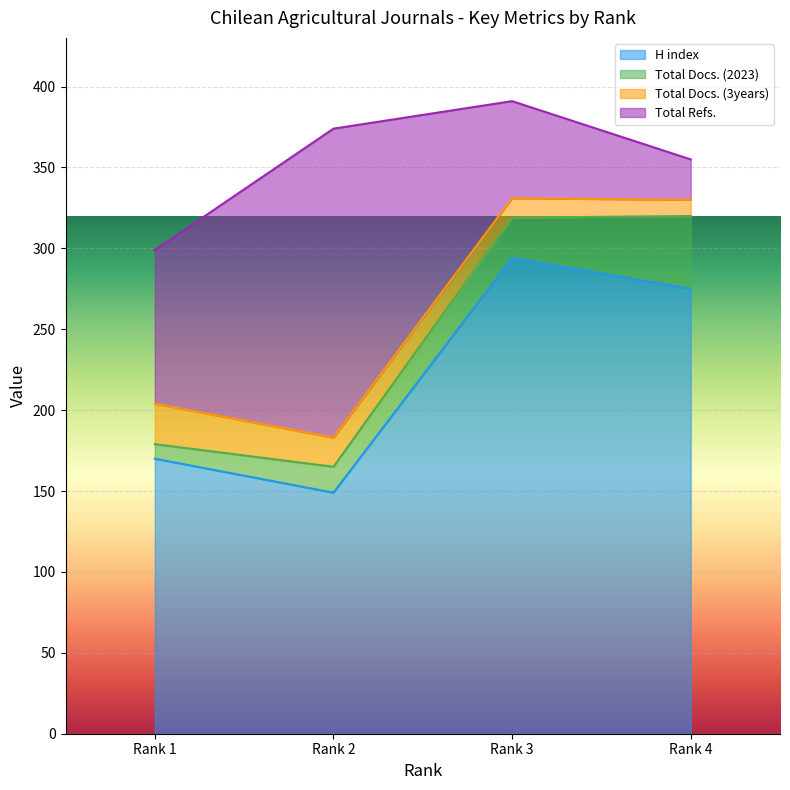

True or false: Total Docs. (3years) and Total Refs. cross at least once.

False